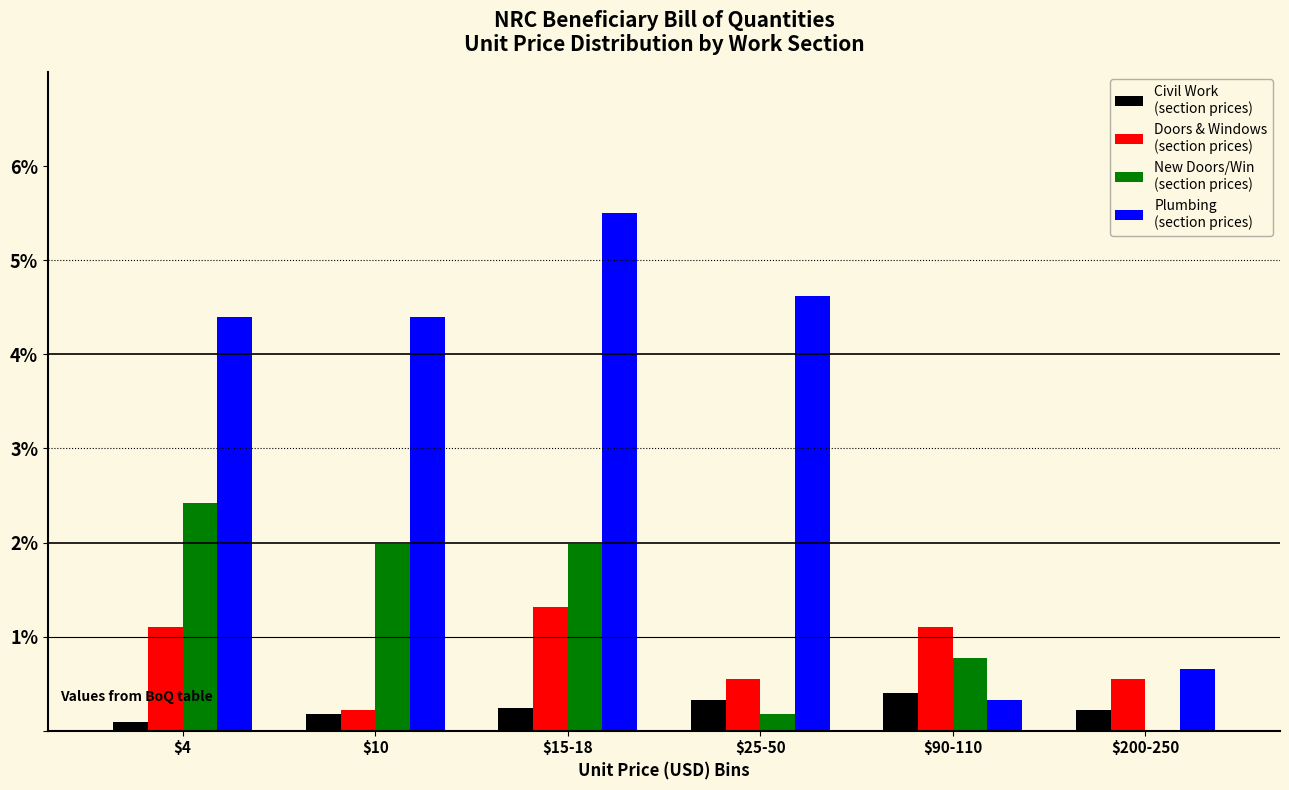

At which category is the sum across all series the highest?

$15-18